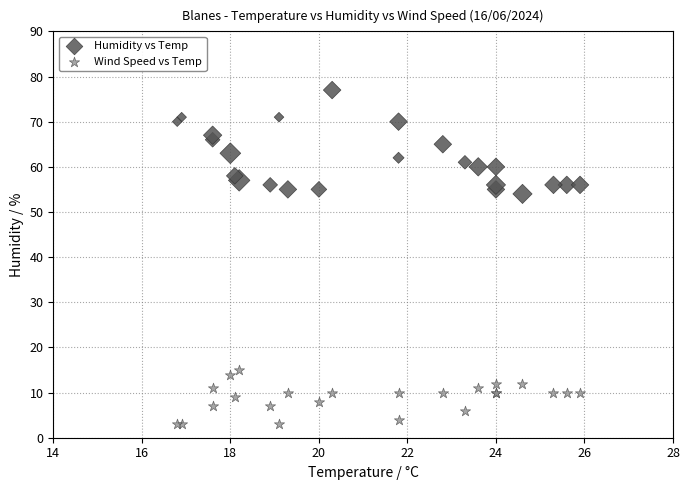

Which series contains the highest Y value?

Humidity vs Temp